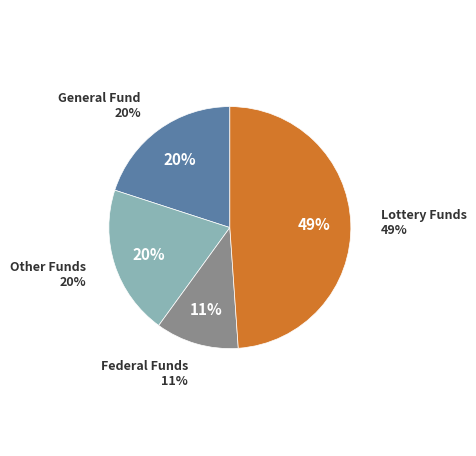

Is 1 the majority of the pie?

No